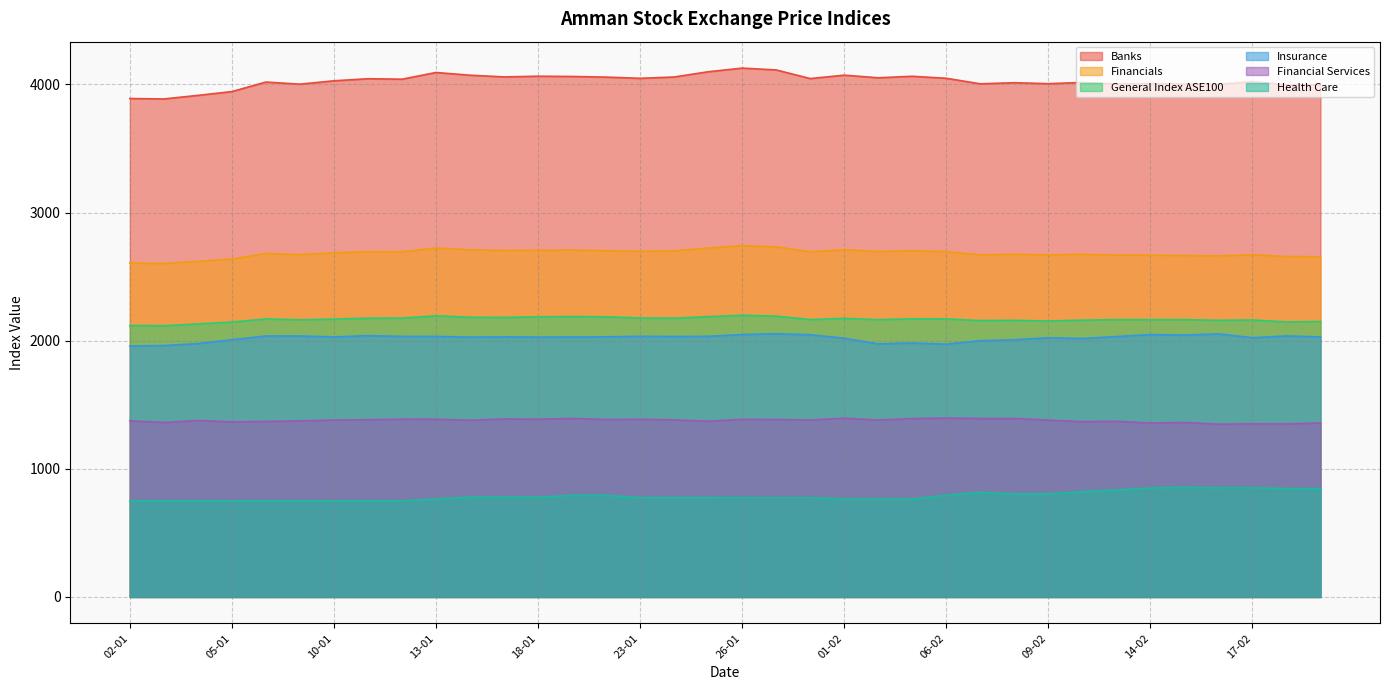

Rank the categories by Banks value from highest to lowest.

26-01, 30-01, 25-01, 13-01, 01-02, 16-01, 18-01, 03-02, 19-01, 17-01, 24-01, 20-01, 02-02, 06-02, 23-01, 31-01, 11-01, 12-01, 10-01, 17-02, 06-01, 10-02, 08-02, 14-02, 09-02, 07-02, 13-02, 15-02, 09-01, 16-02, 21-02, 20-02, 05-01, 04-01, 02-01, 03-01